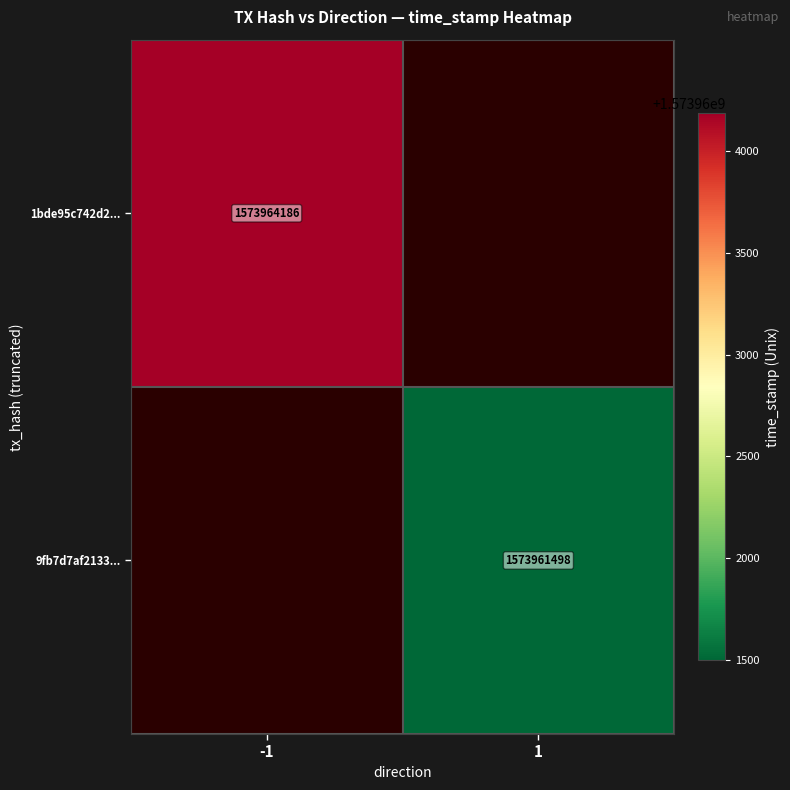

At how many categories does at least one series exceed 1573961544?

1